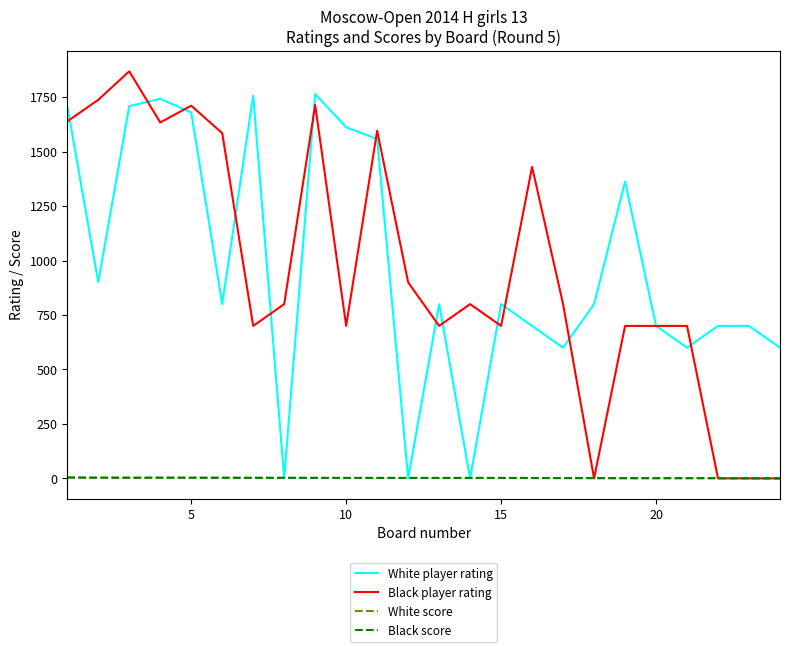

What are all the series names shown in the legend?

White player rating, Black player rating, White score, Black score